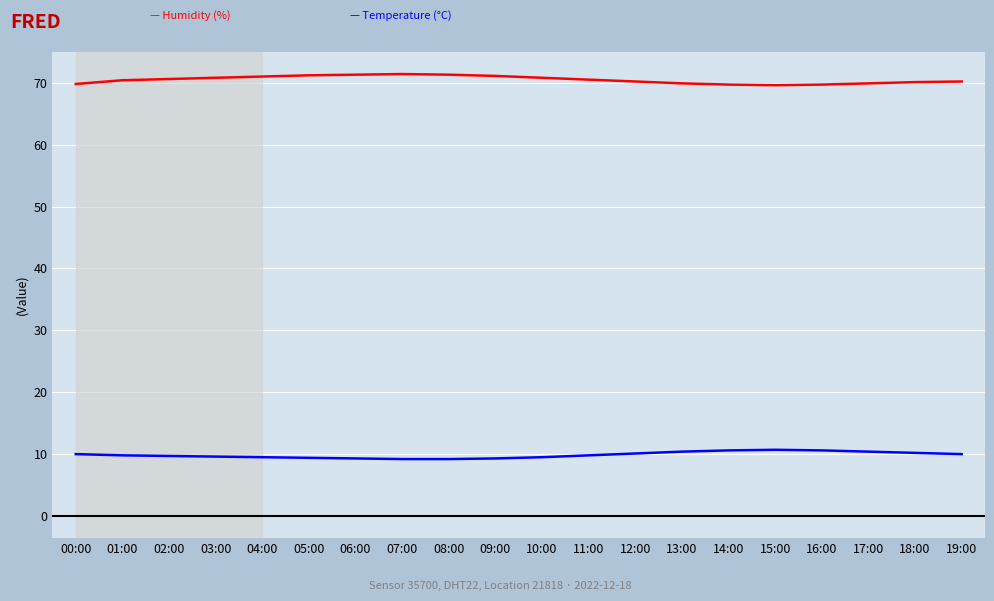

What is the greatest value displayed?

71.4